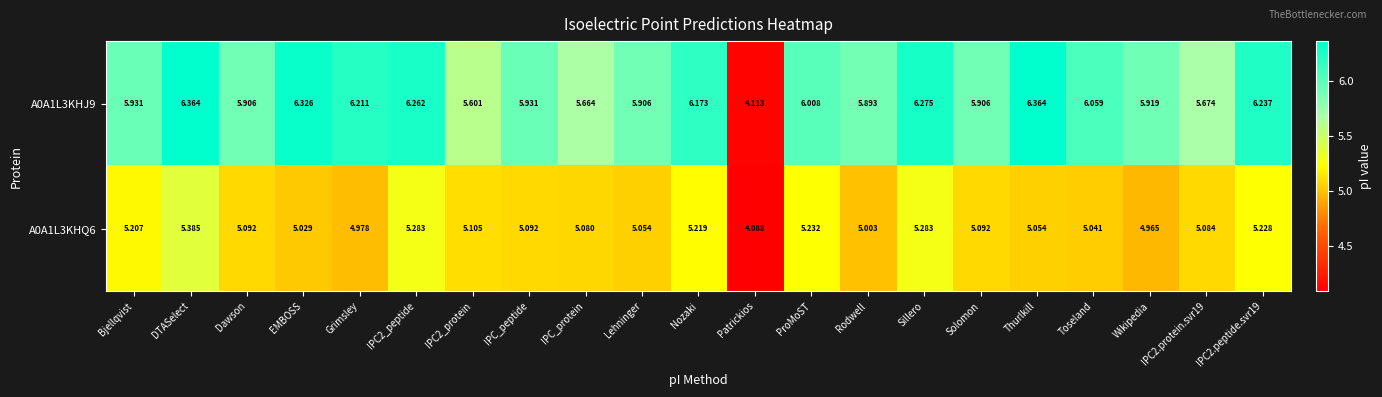

Where is A0A1L3KHQ6 nearest to the value 4?

Patrickios